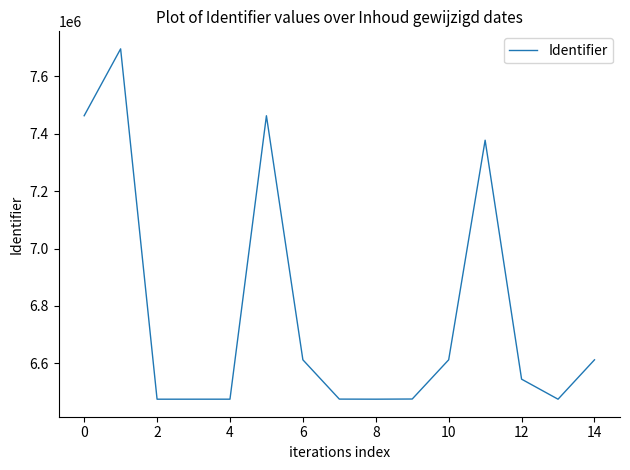

What is the smallest value displayed?

6475519